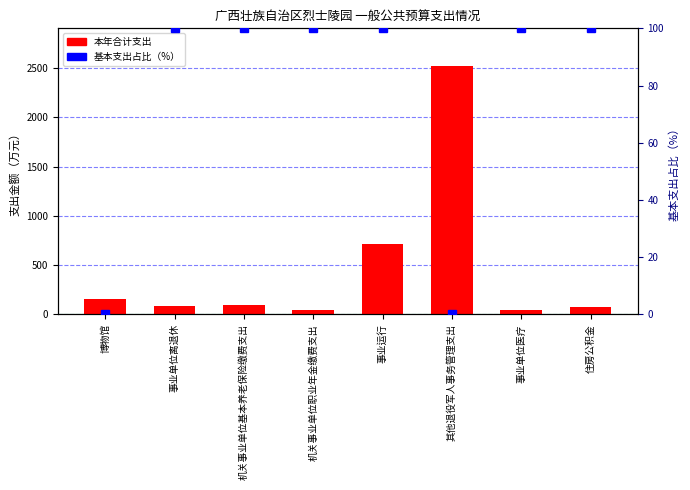

What are all the series names shown in the legend?

本年合计支出, 基本支出占比（%）